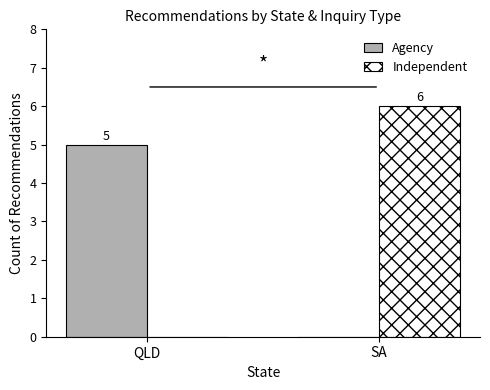

What is the sum of the Agency values at SA and QLD?

5